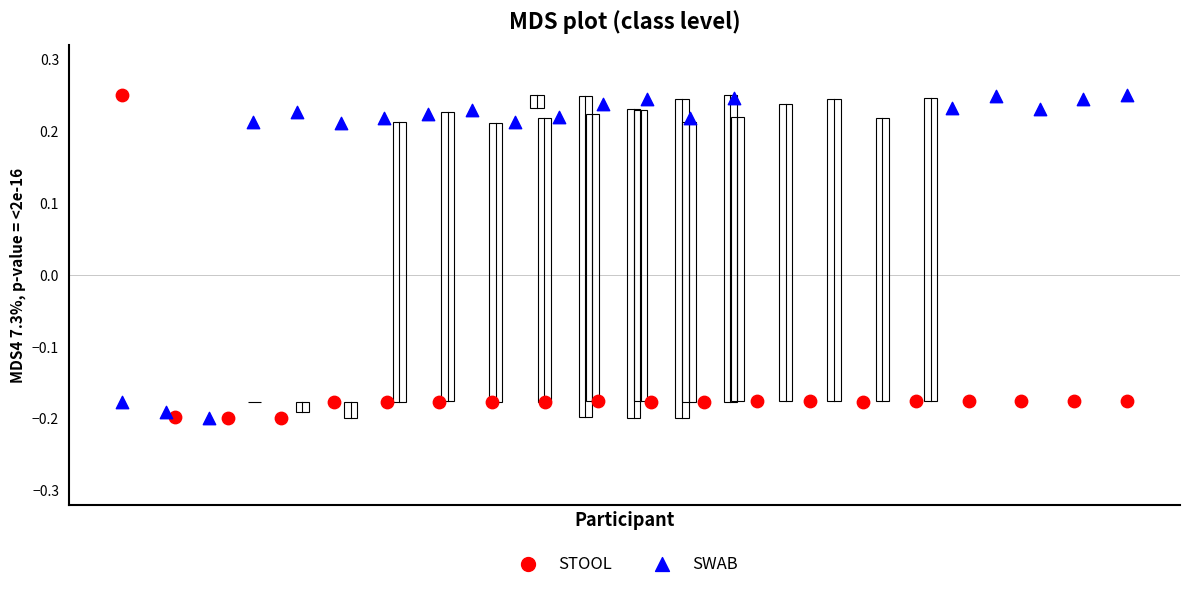

What are all the series names shown in the legend?

STOOL, SWAB